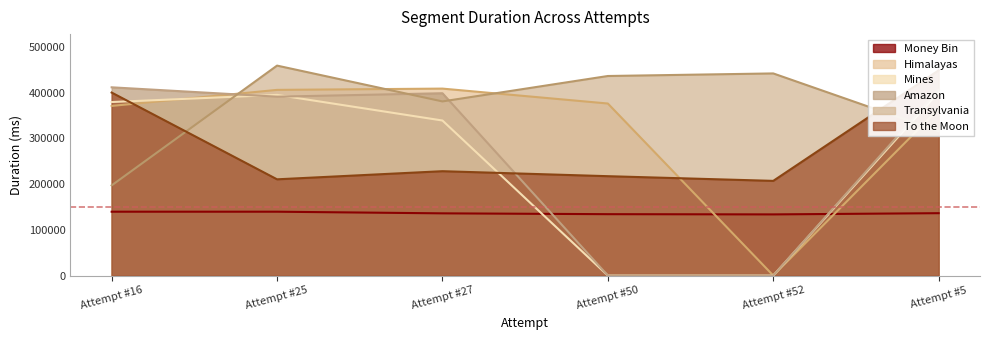

Rank the categories by Amazon value from highest to lowest.

Attempt #16, Attempt #5, Attempt #27, Attempt #25, Attempt #50, Attempt #52